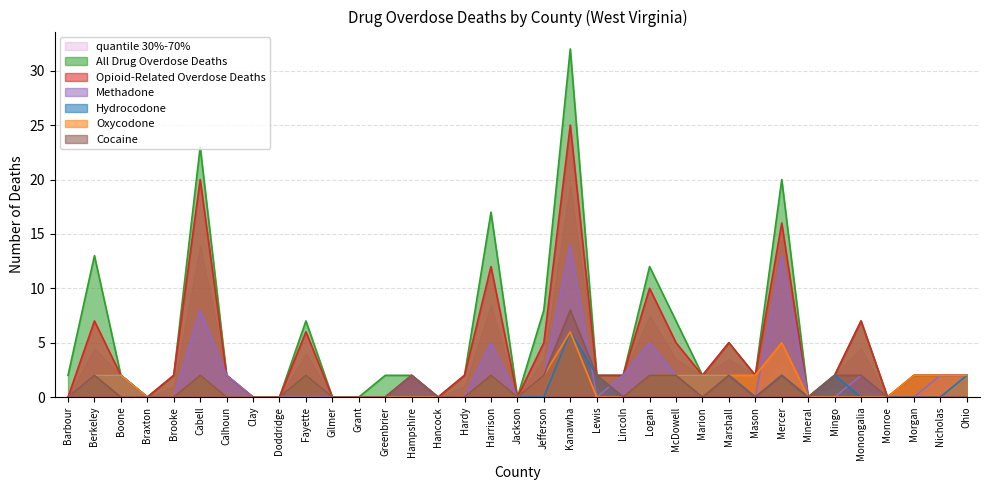

What is the label of the 15th point from the right?

Lewis